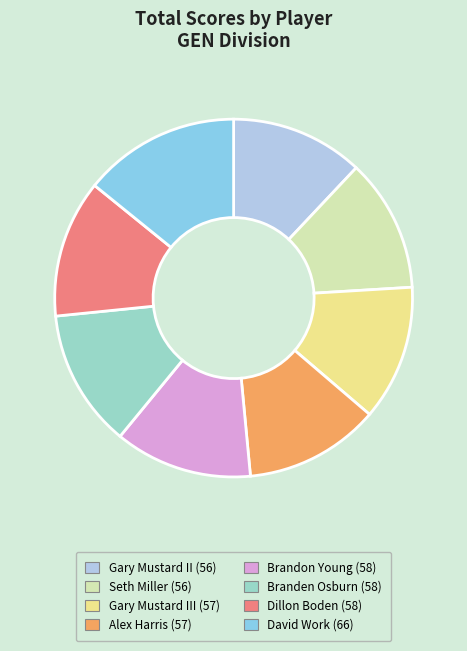

Is there any slice that represents more than half of the pie?

No